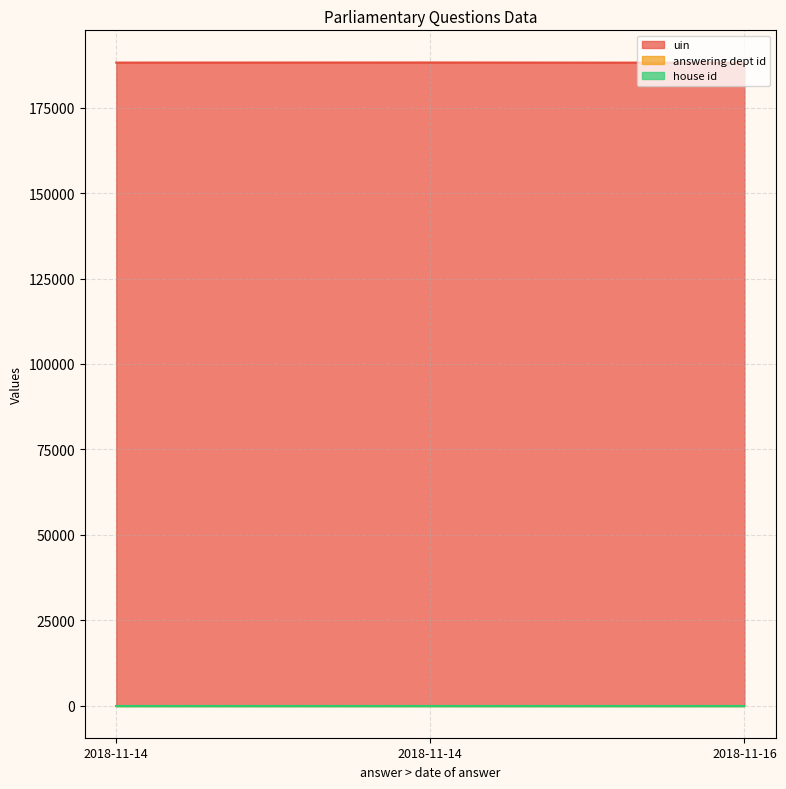

What is the approximate value of uin at 2018-11-14?

188267